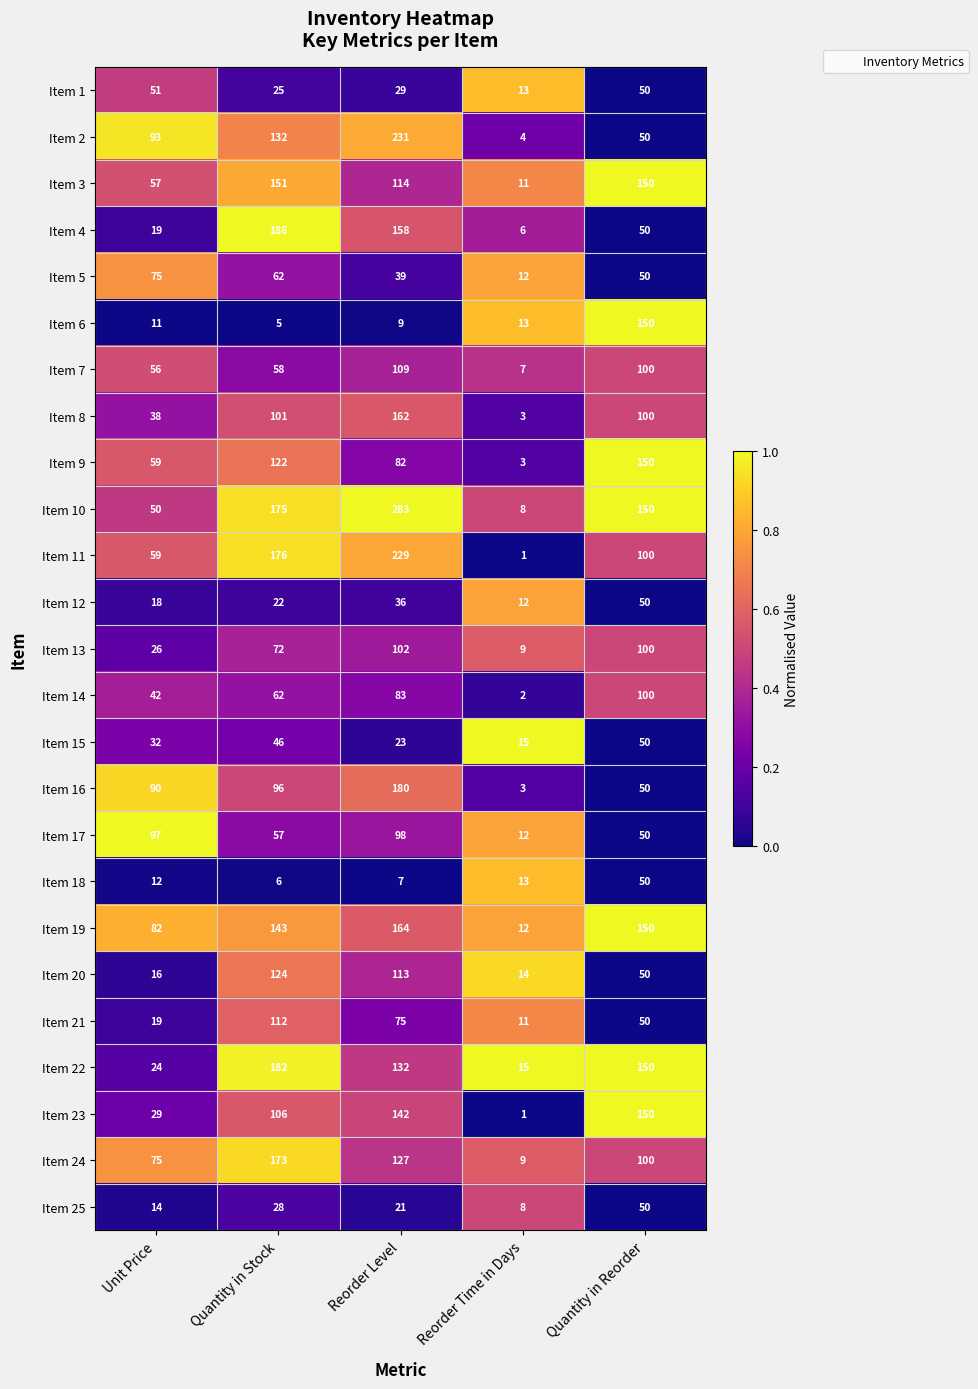

What is the sum of all Item 6 values?

188